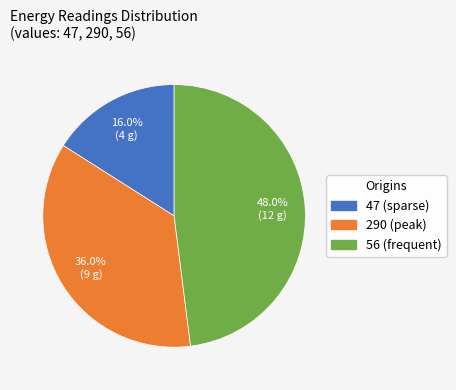

What is the smallest slice in the pie chart?

47 (sparse)